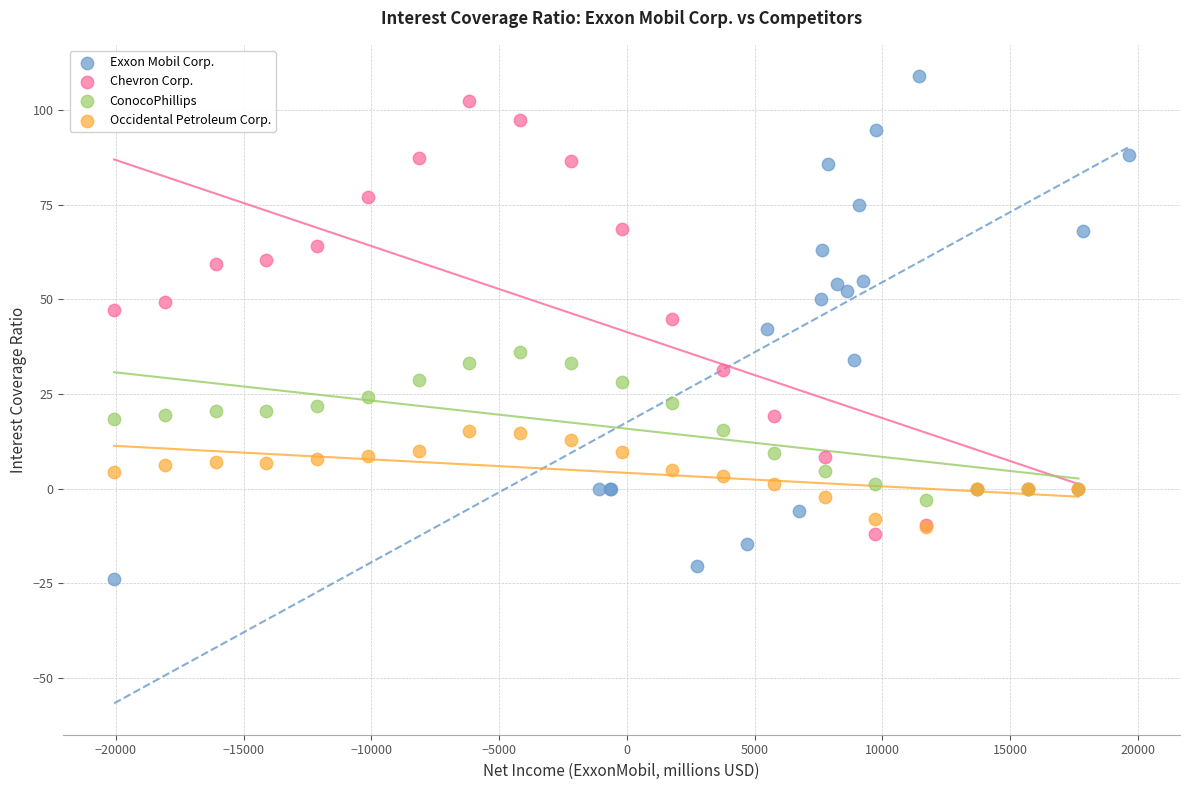

Which series has the widest spread of Y values?

Exxon Mobil Corp.